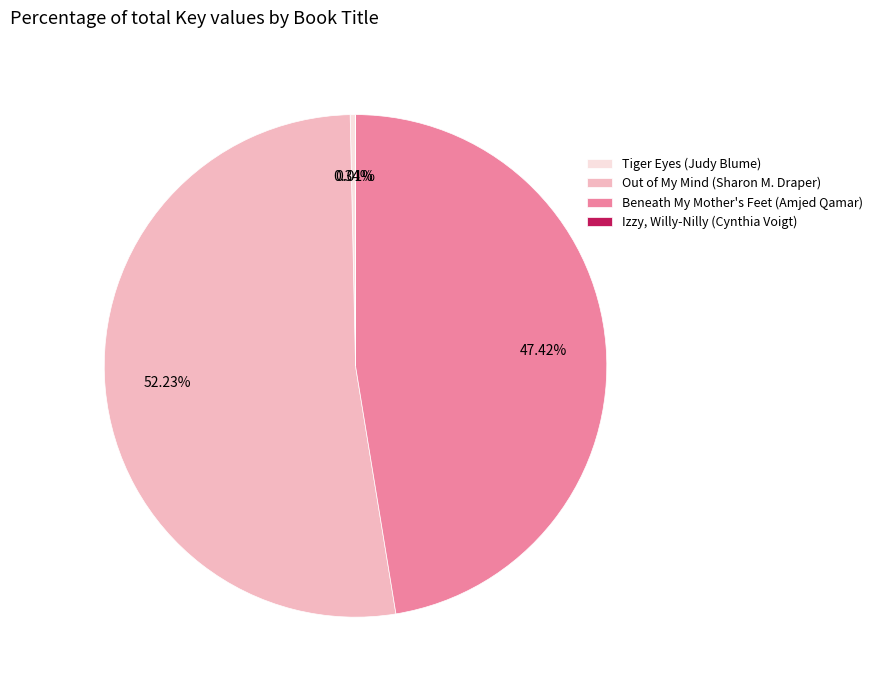

Is the sum of Tiger Eyes (Judy Blume) and Out of My Mind (Sharon M. Draper) greater than half?

Yes